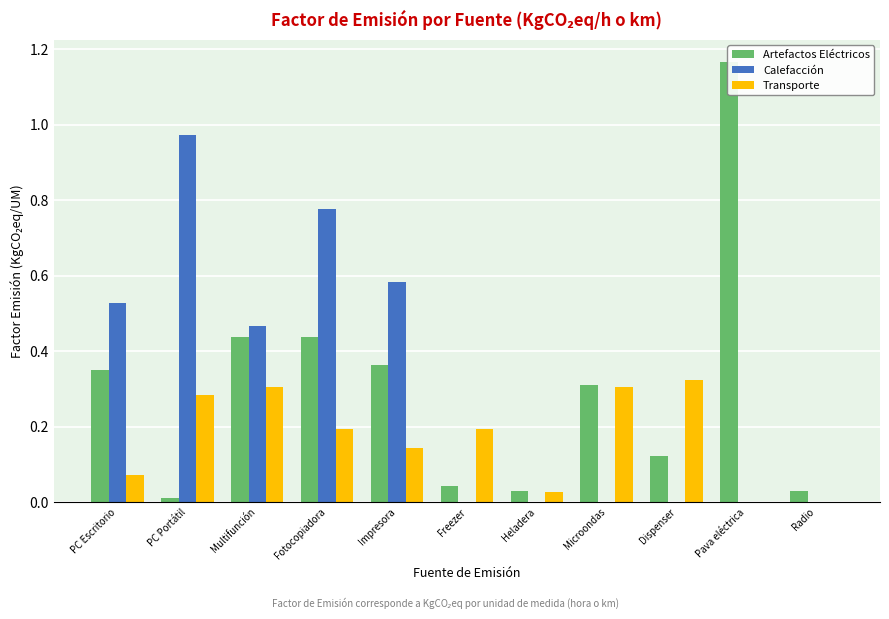

Is the value of Transporte at Dispenser greater than the value of Calefacción at Dispenser?

Yes